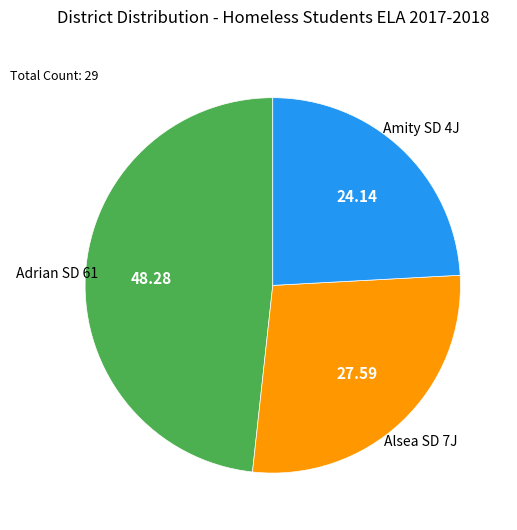

Is the sum of Adrian SD 61 and Amity SD 4J greater than half?

Yes